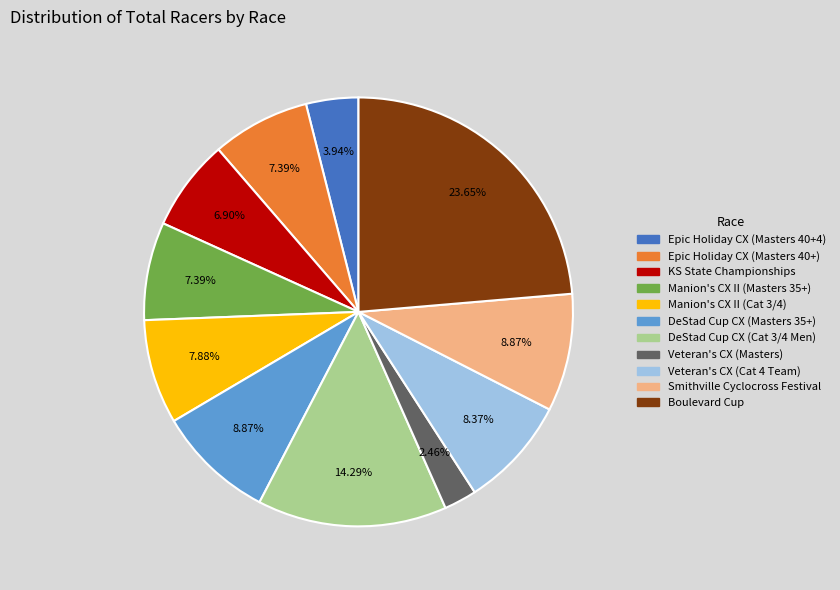

The KS State Championships slice represents 16% of the pie. True or false?

False